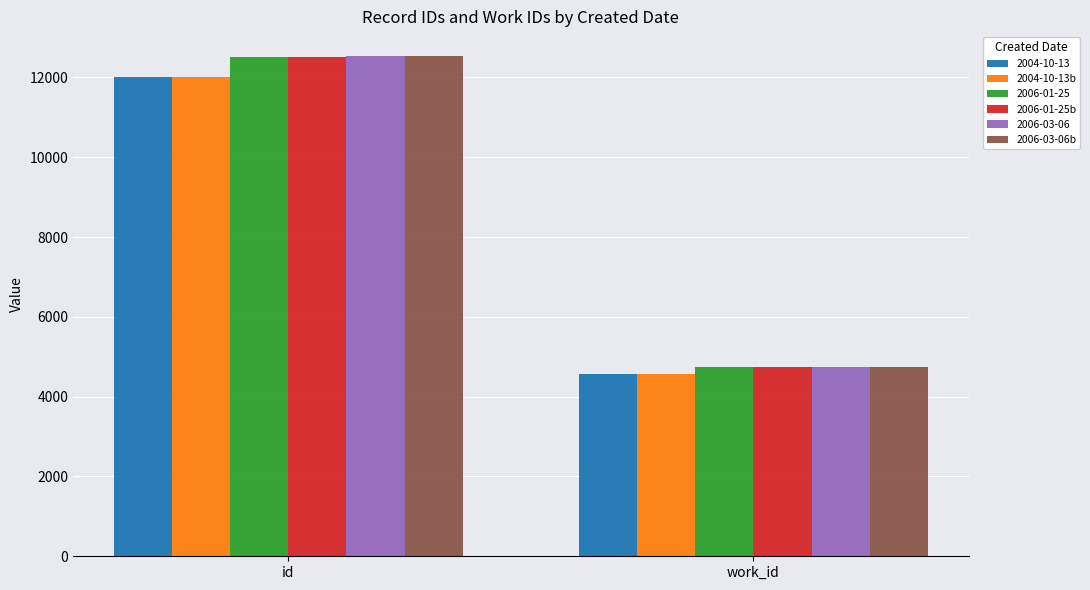

What is the average value of the 2006-01-25b series?

8631